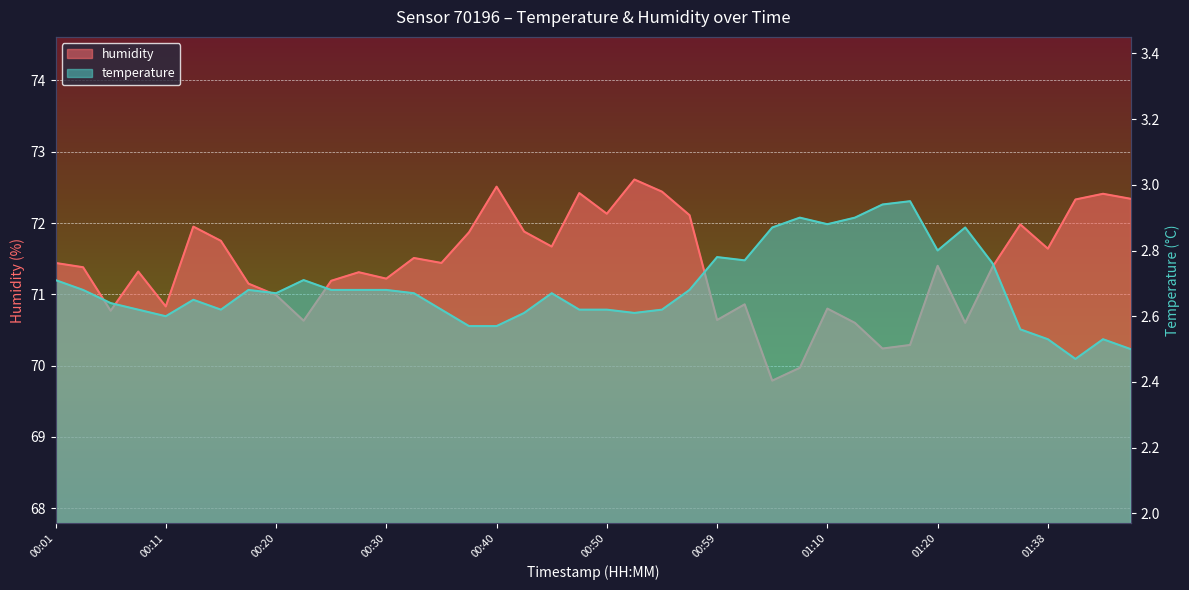

What is the difference between the temperature values at 01:17 and 01:38?

0.4